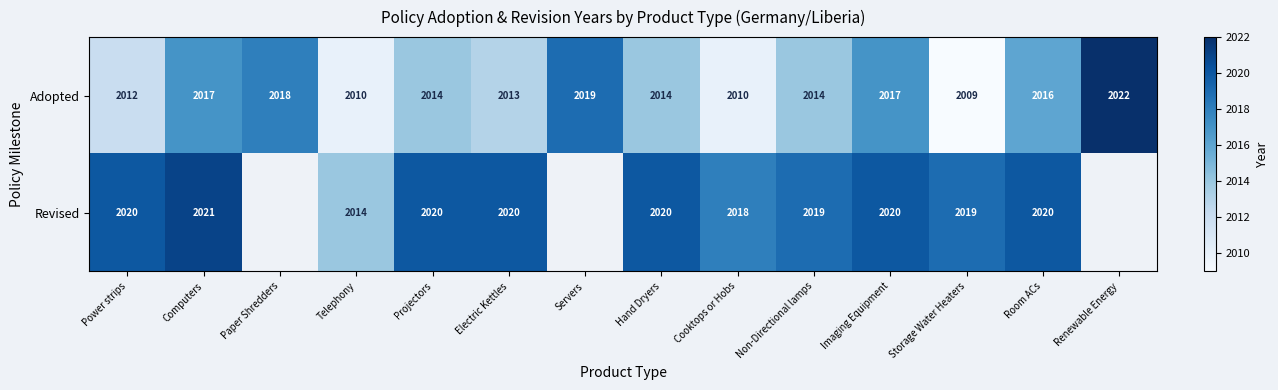

What is the highest value of the Adopted series?

2022